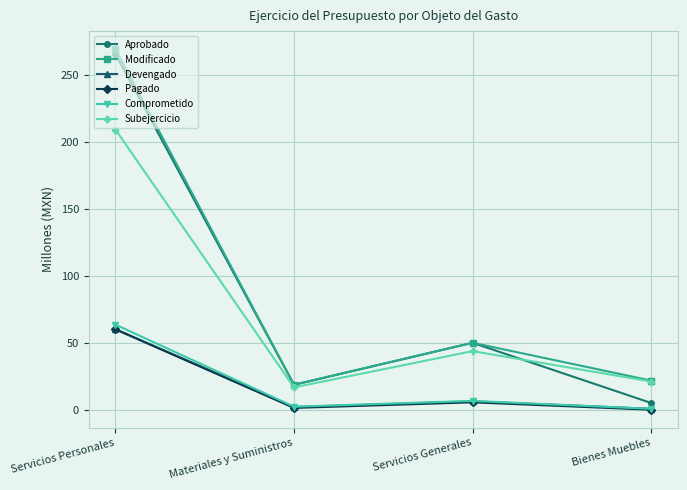

Between Servicios Personales and Servicios Generales, which series saw the biggest shift?

Modificado